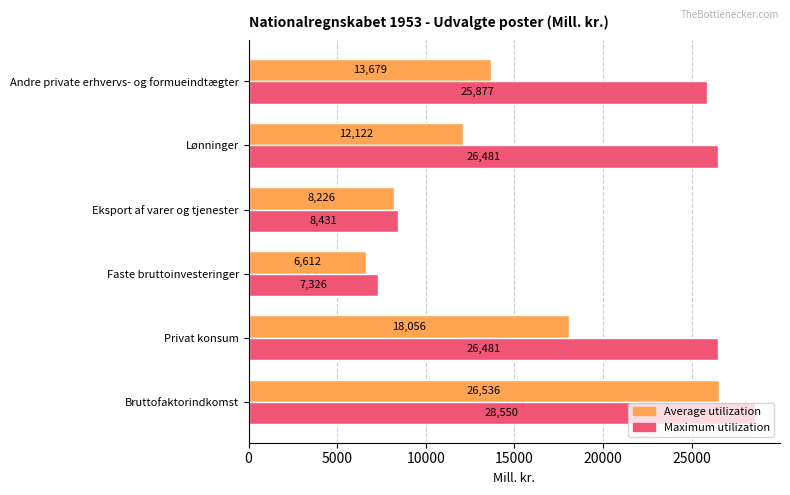

Which series has the largest total across all categories?

Maximum utilization